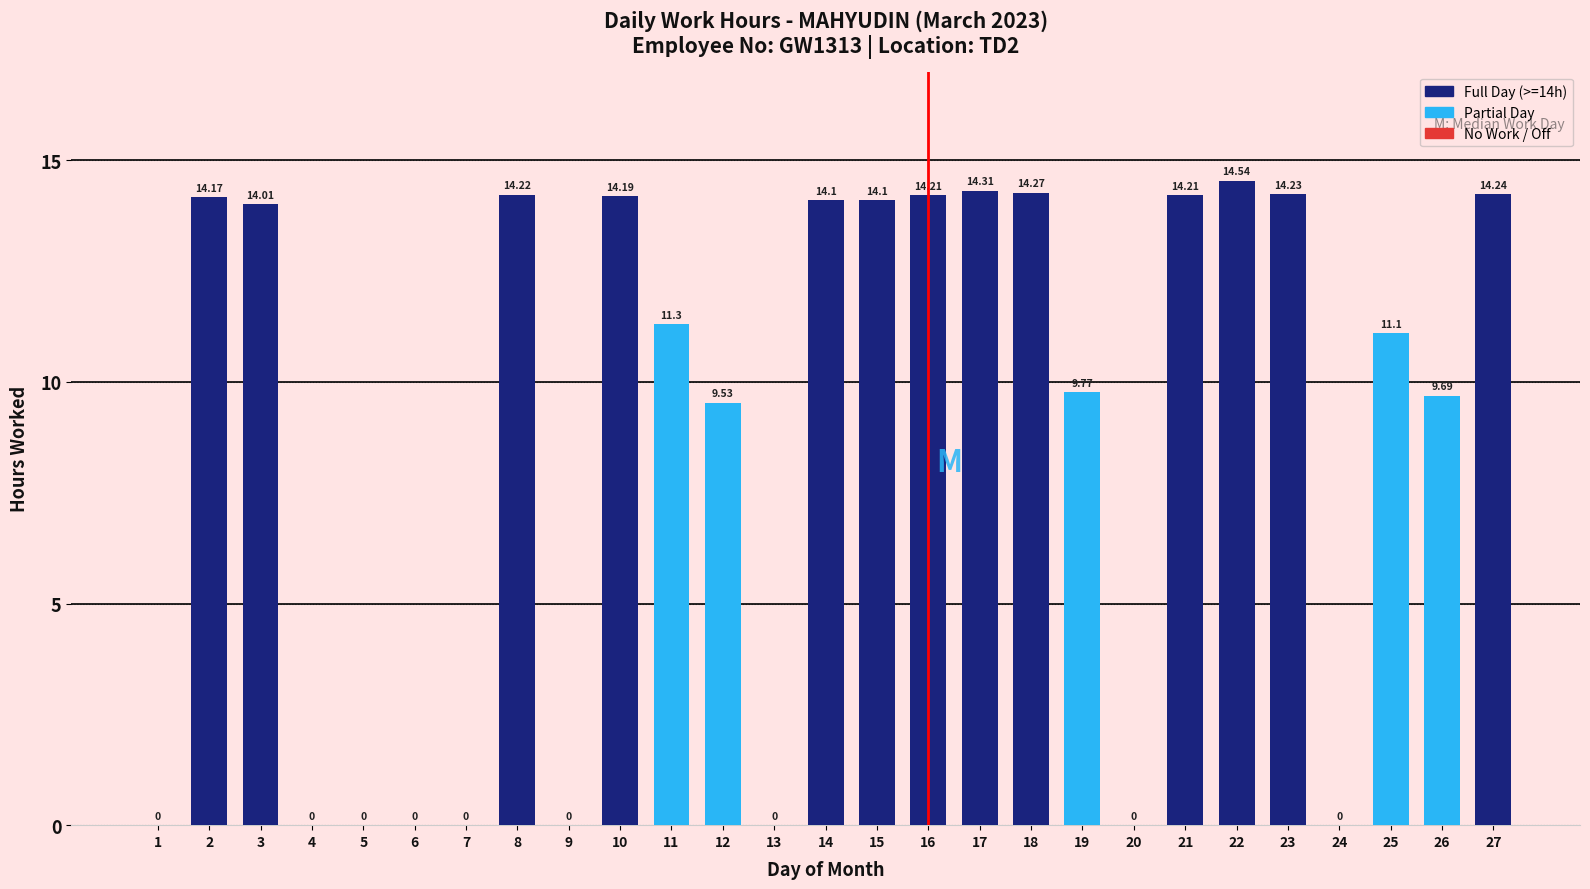

What is the difference between the values at 1 and 26?

9.7